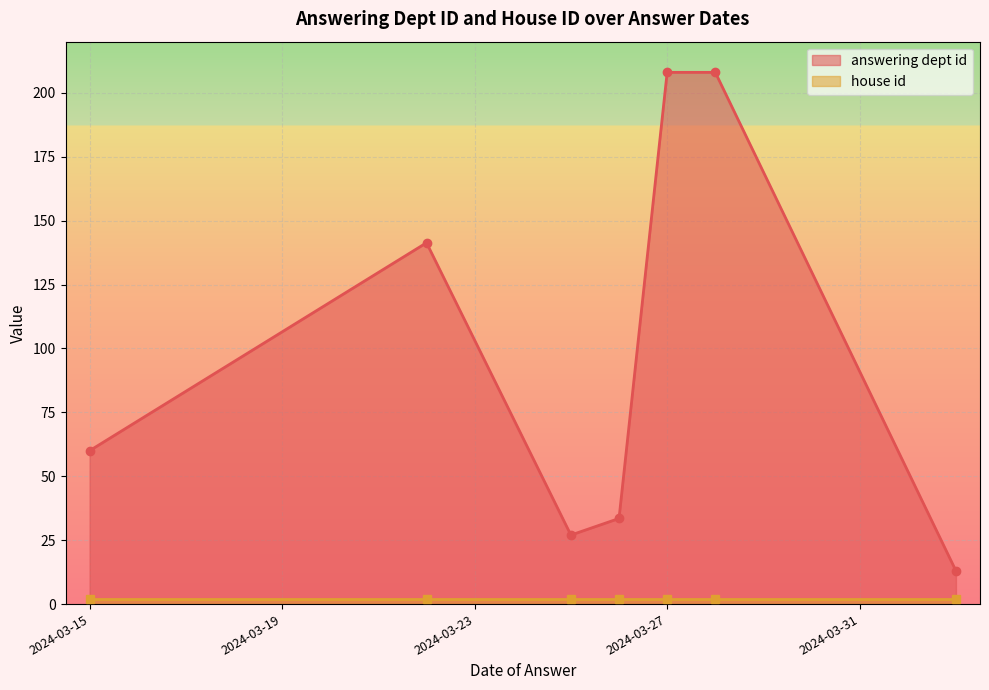

What is the maximum value for answering dept id?

208.0